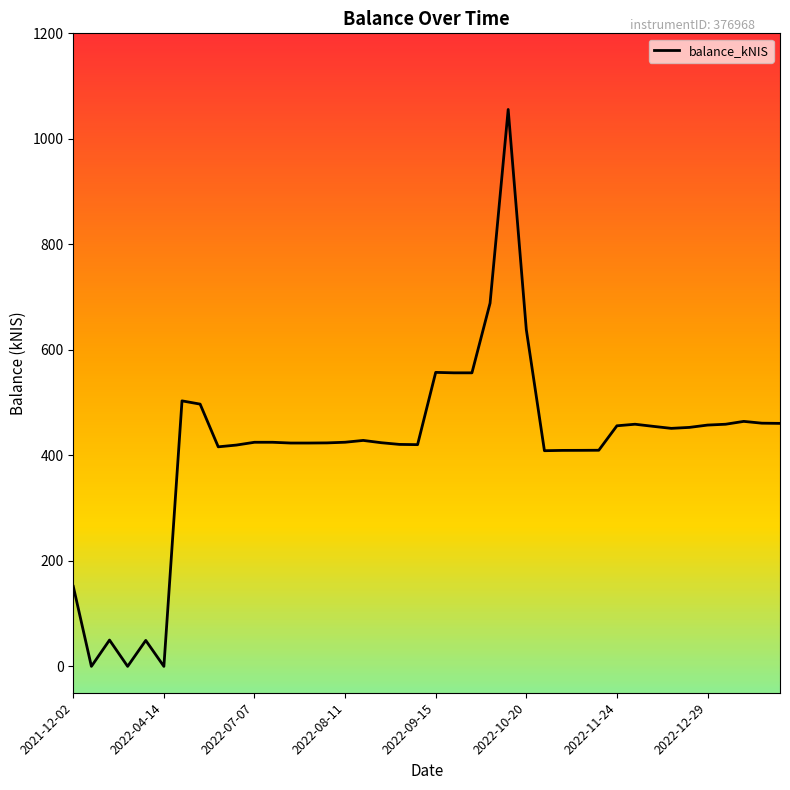

What is the difference between the maximum and minimum values?

1055.7